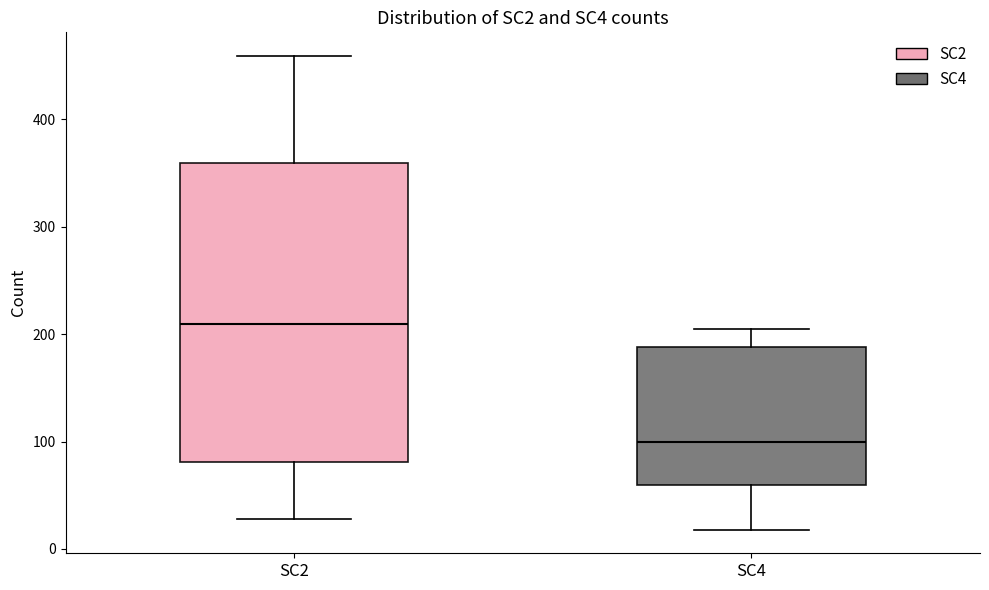

Comparing the boxes themselves (not the whiskers), which one is the tallest?

SC2